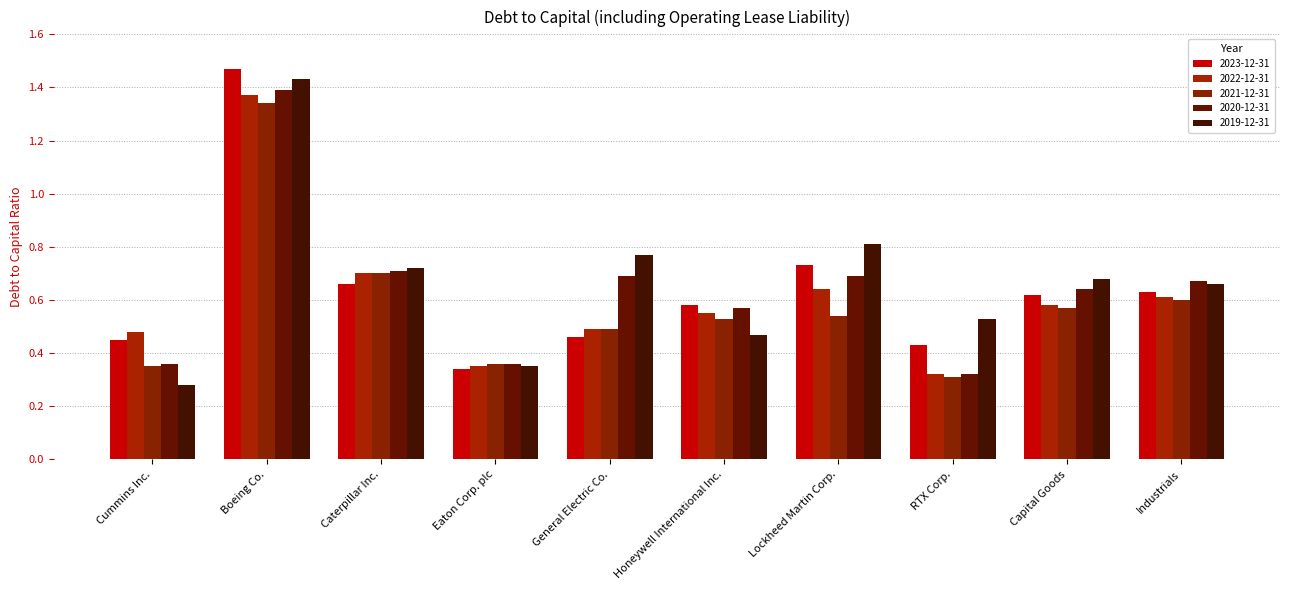

What is the approximate value of 2021-12-31 at Capital Goods?

0.6